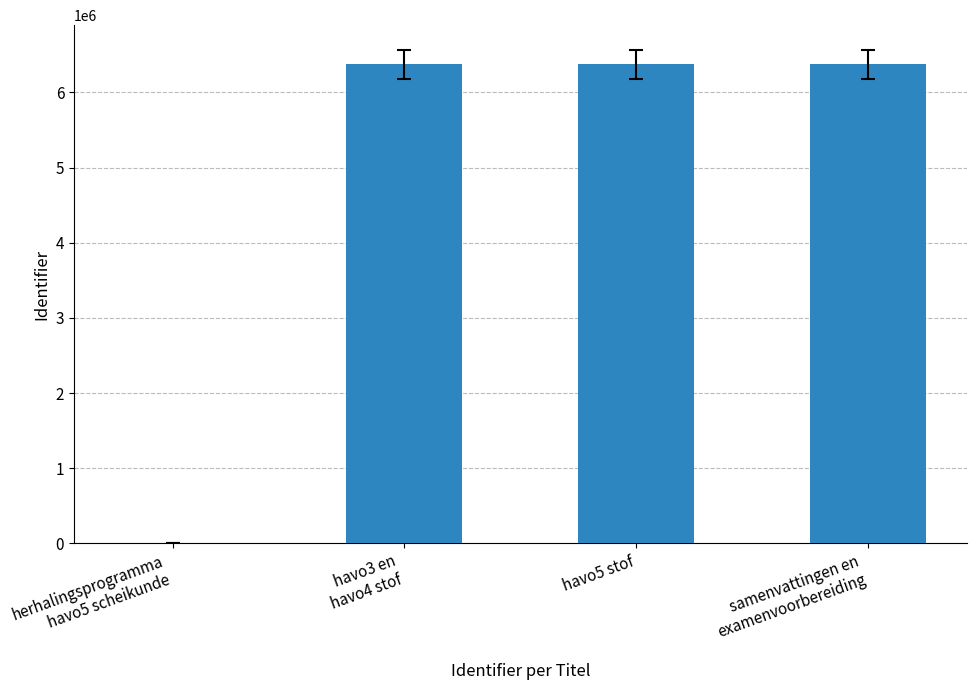

What is the sum of all values?

19124111